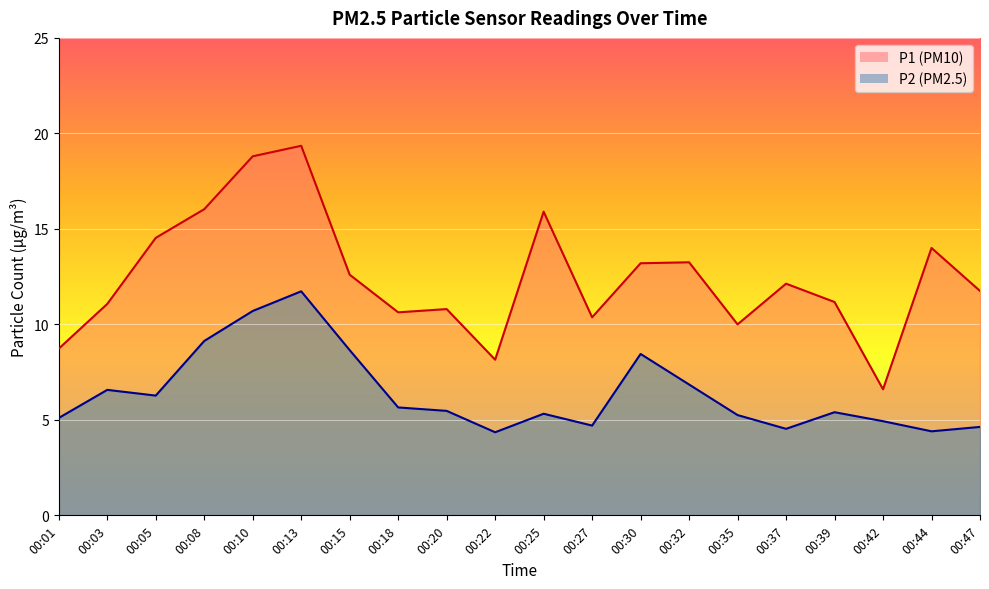

What is the sum of the P1 values at 00:44 and 00:13?

33.4